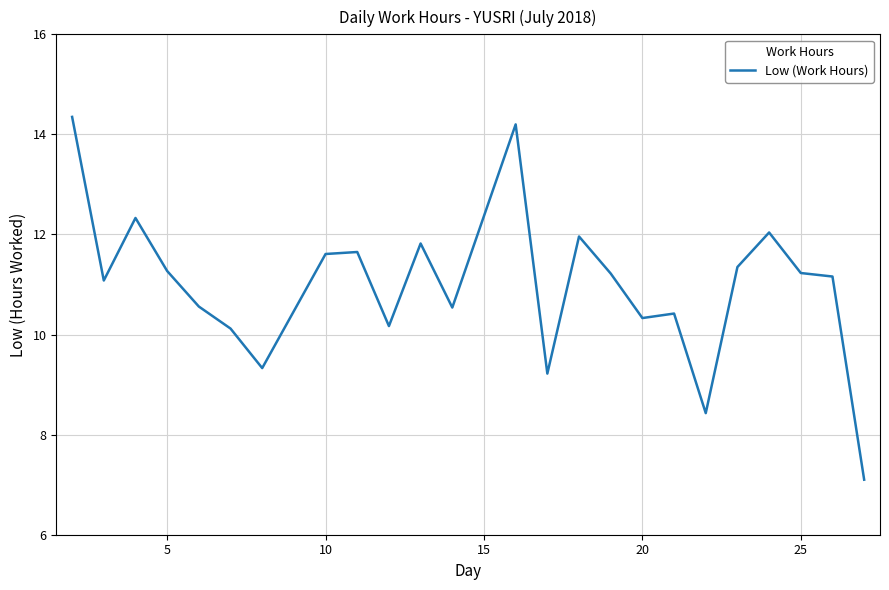

What is the smallest value displayed?

7.1